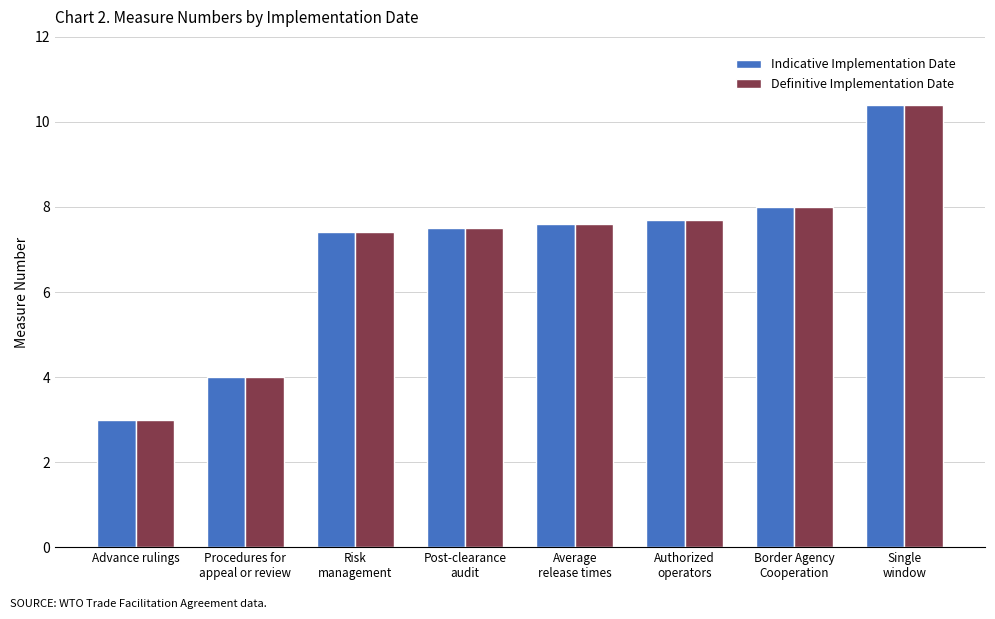

What is the difference between the maximum and minimum values in the Definitive Implementation Date series?

7.4